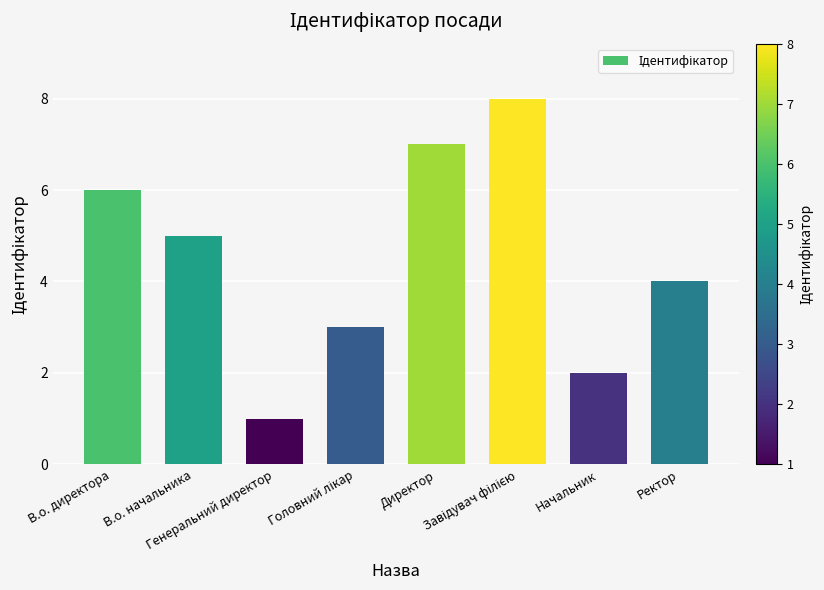

Which label corresponds to the smallest value in the chart?

Генеральний директор